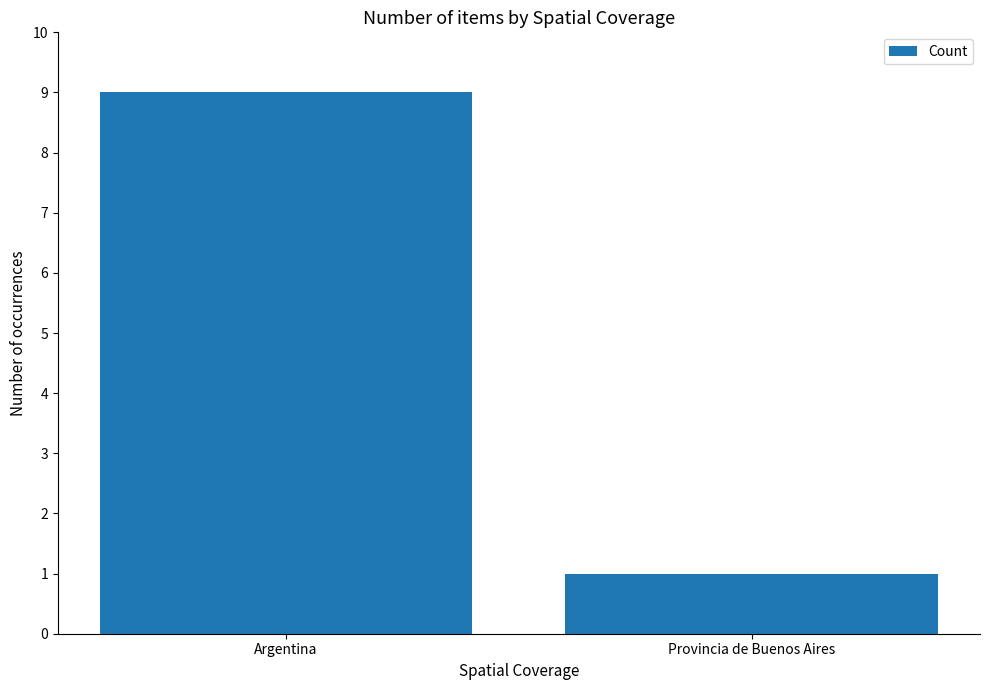

What is the ratio of the value at Argentina to the value at Provincia de Buenos Aires?

9.0